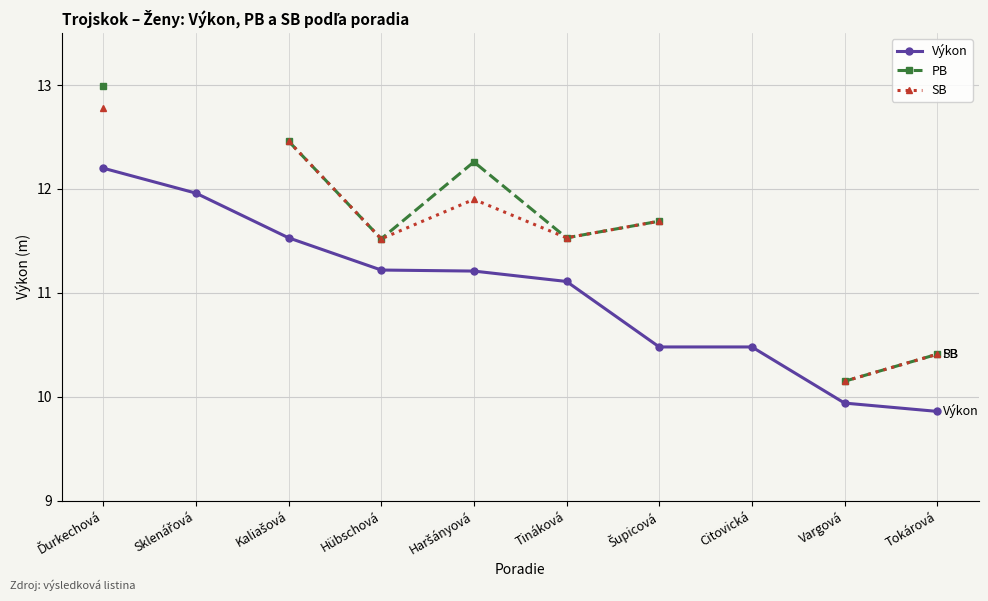

What is the minimum value for Výkon?

9.9